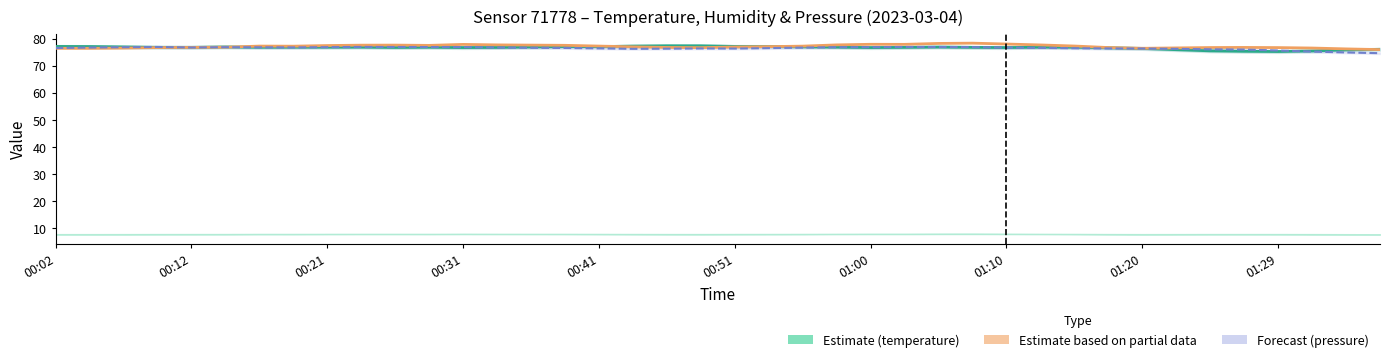

How many lines are shown in the chart?

3